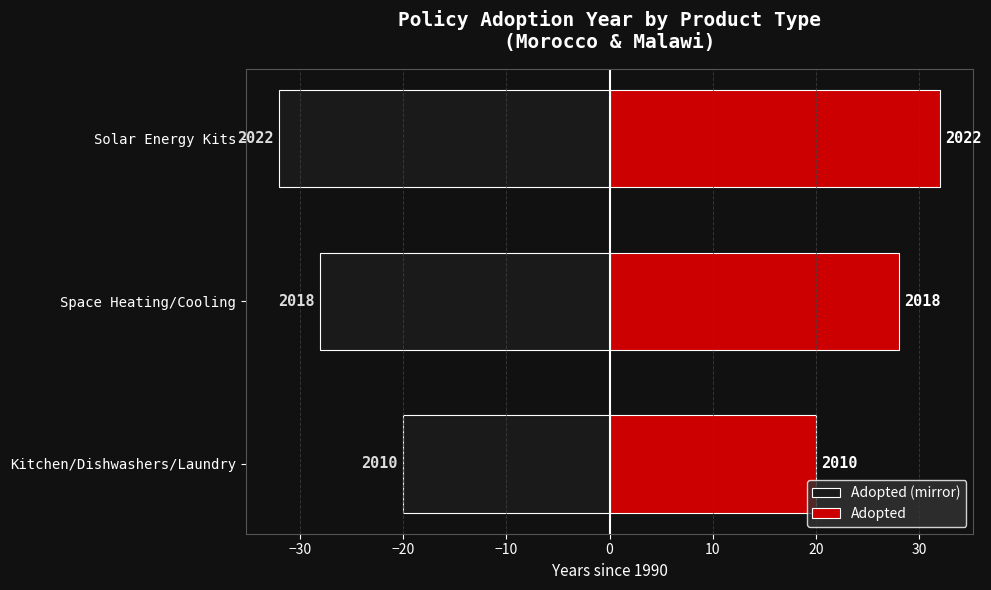

How many bars are there in total?

6